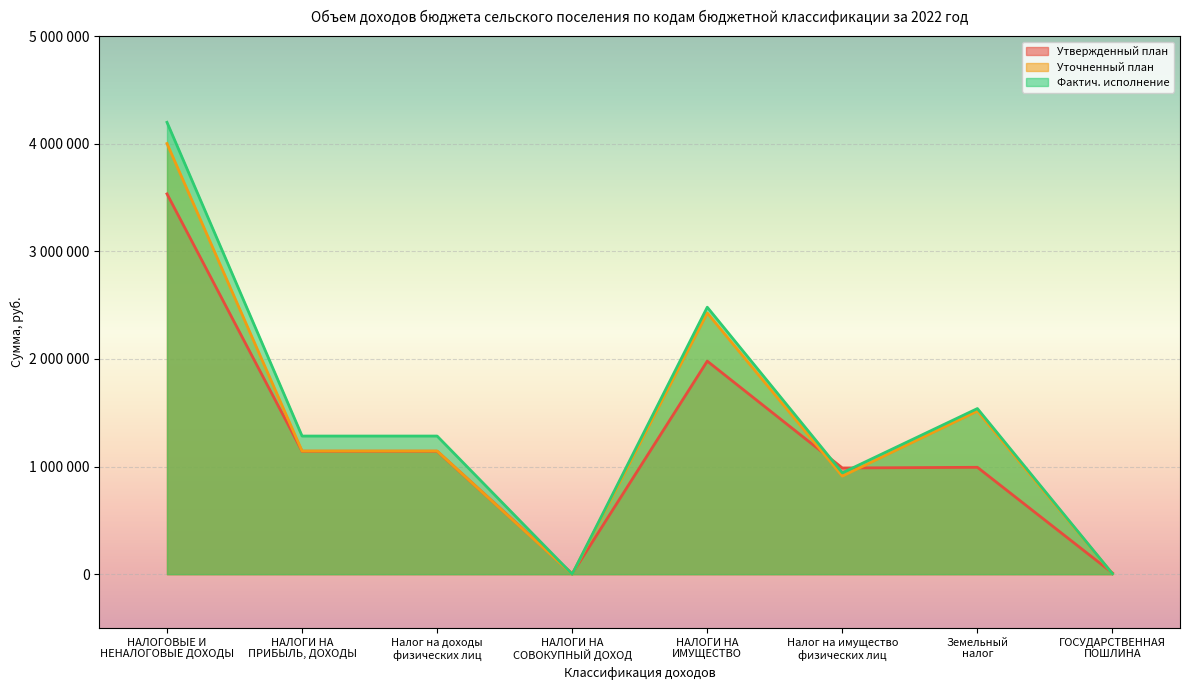

What are all the series names shown in the legend?

Утвержденный план, Уточненный план, Фактич. исполнение